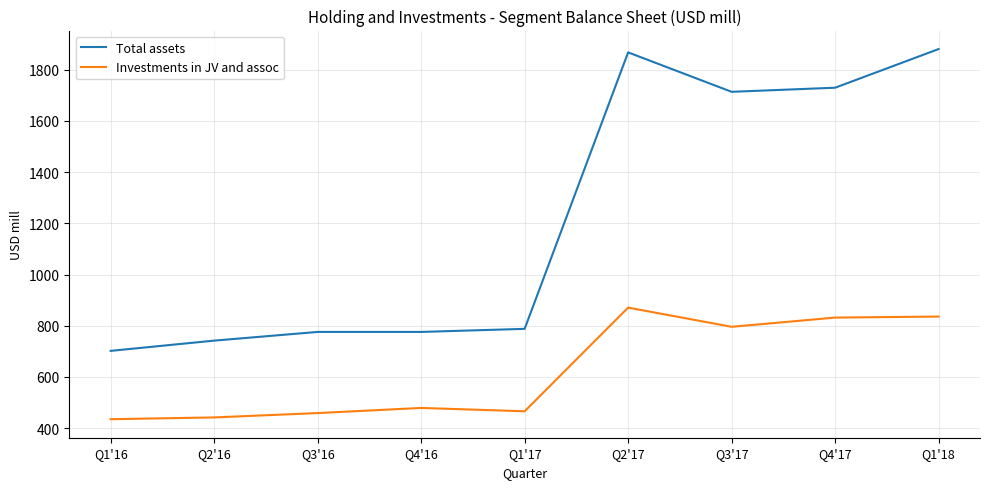

True or false: Investments in JV and assoc and Total assets cross at least once.

False